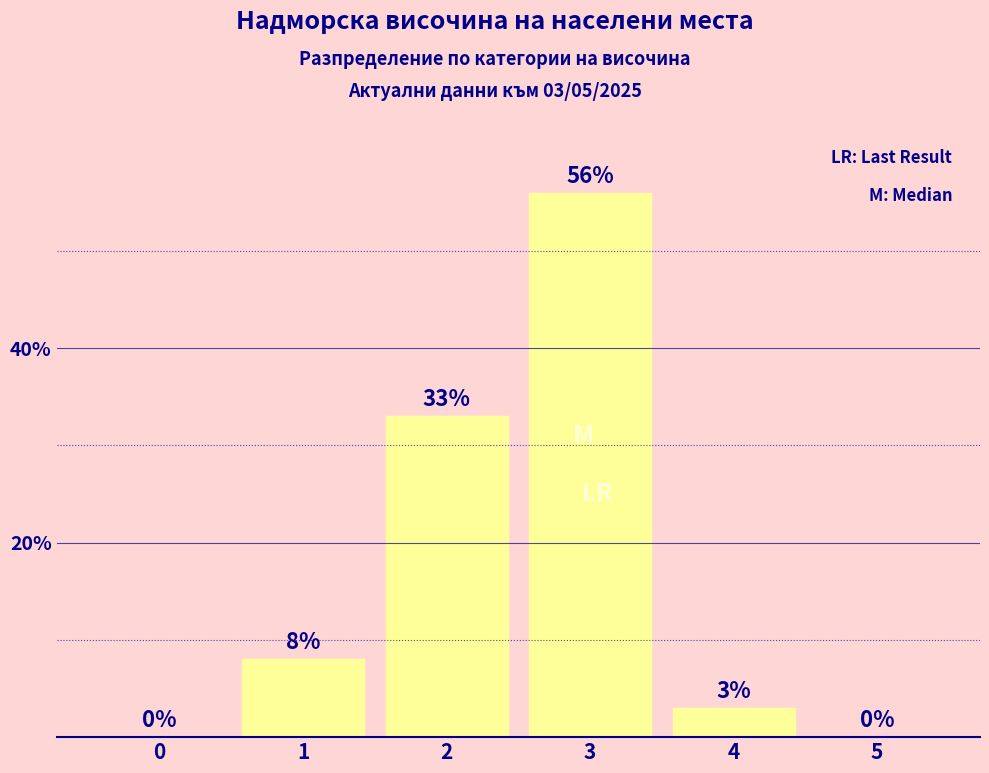

Reading left to right, what are all the values shown in this chart?

0=0	1=8	2=33	3=56	4=3	5=0